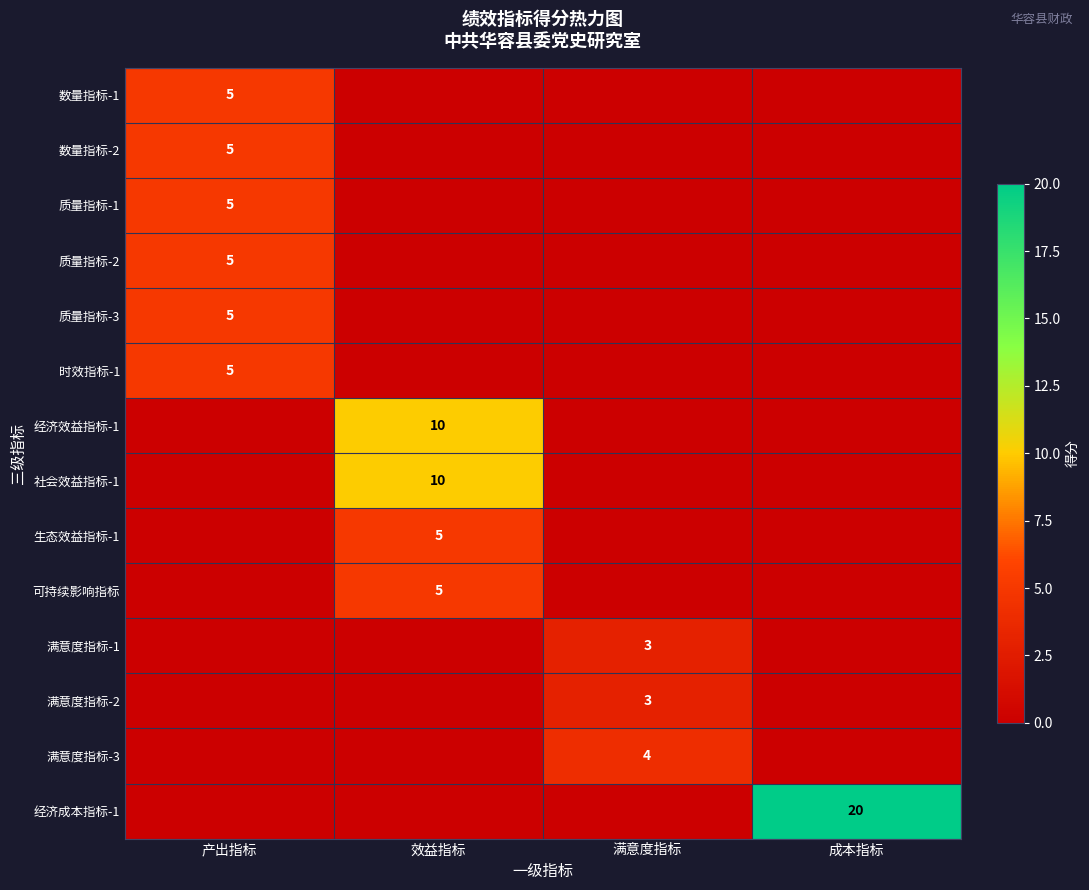

The value of 数量指标-1 at 产出指标 is 9. True or false?

False